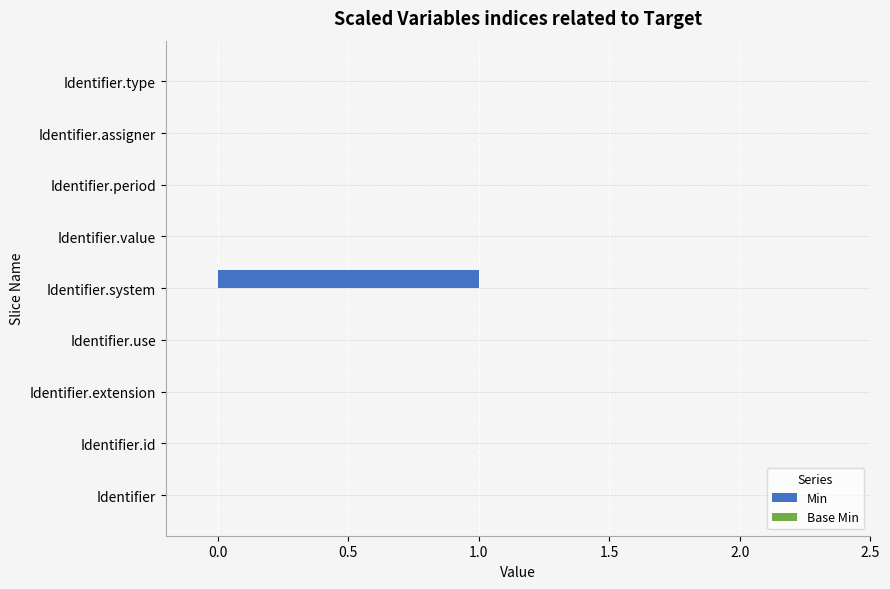

True or false: the data shows 1 at Identifier.extension.

False